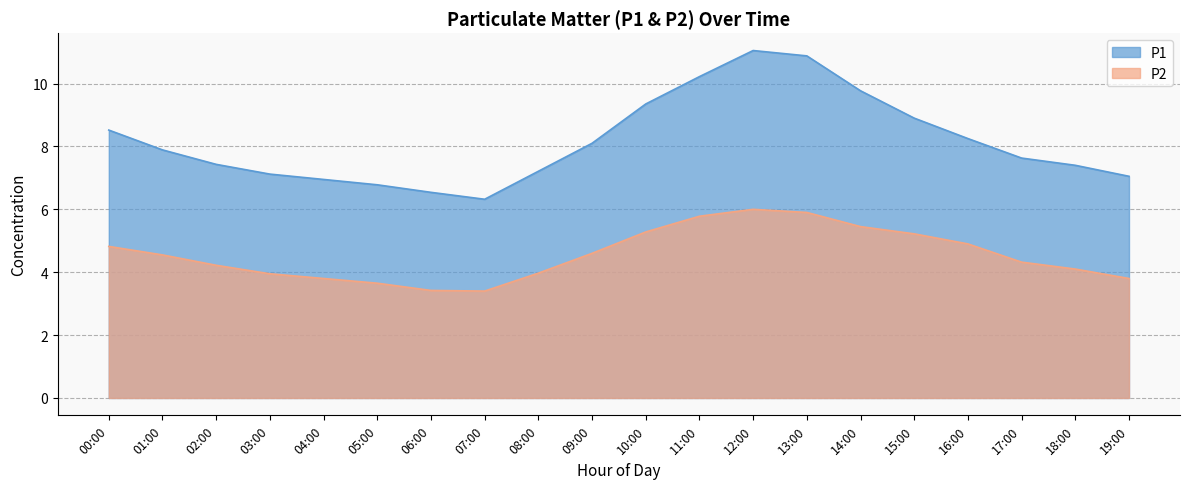

List the labels in order of P2 value, largest first.

12:00, 13:00, 11:00, 14:00, 10:00, 15:00, 16:00, 00:00, 09:00, 01:00, 17:00, 02:00, 18:00, 08:00, 03:00, 04:00, 19:00, 05:00, 06:00, 07:00